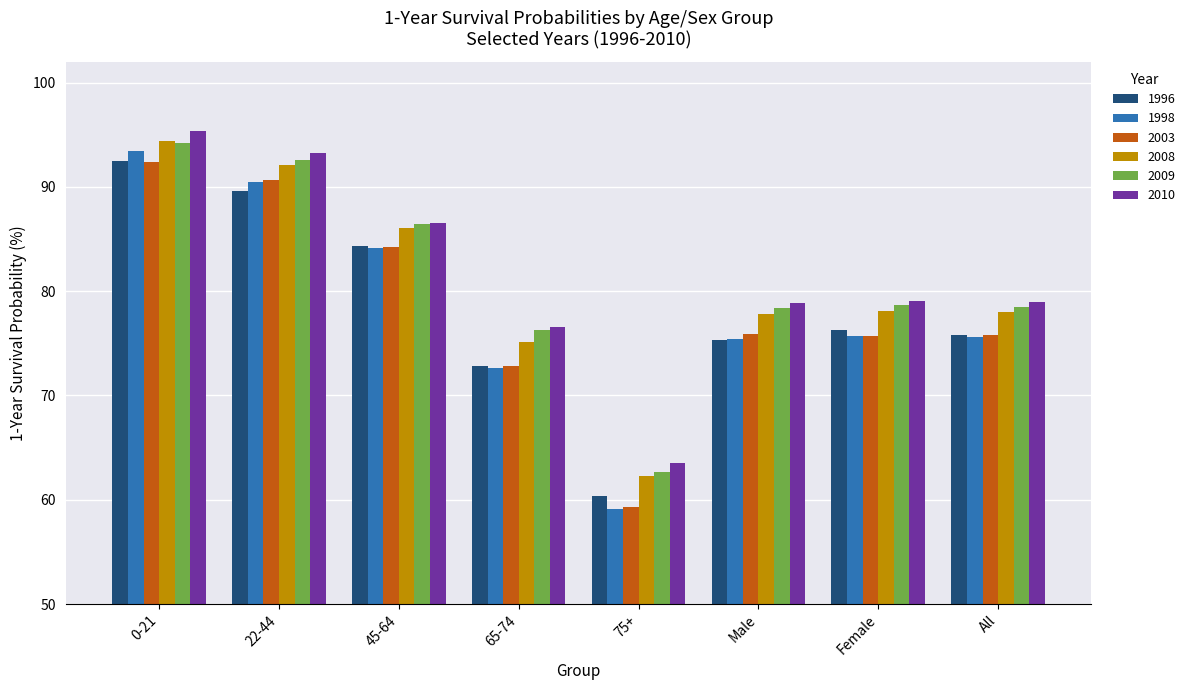

How many data points does each series have?

8